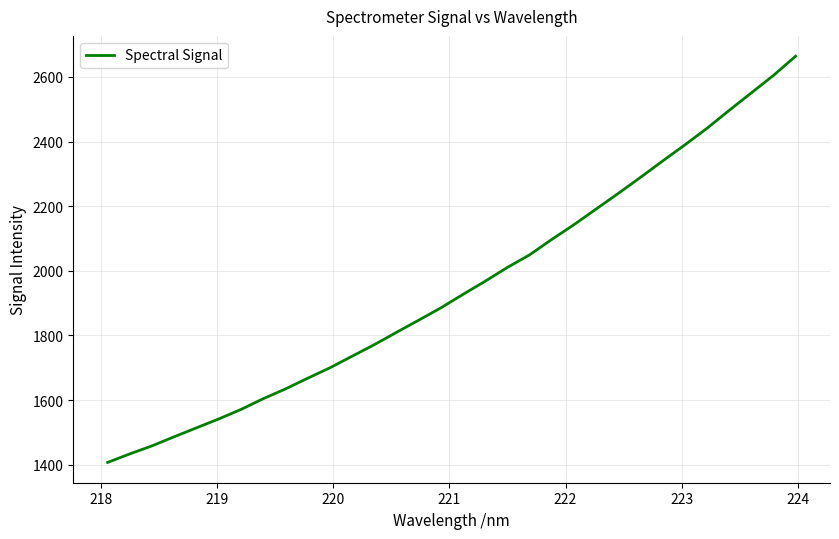

What is the greatest value displayed?

2663.9